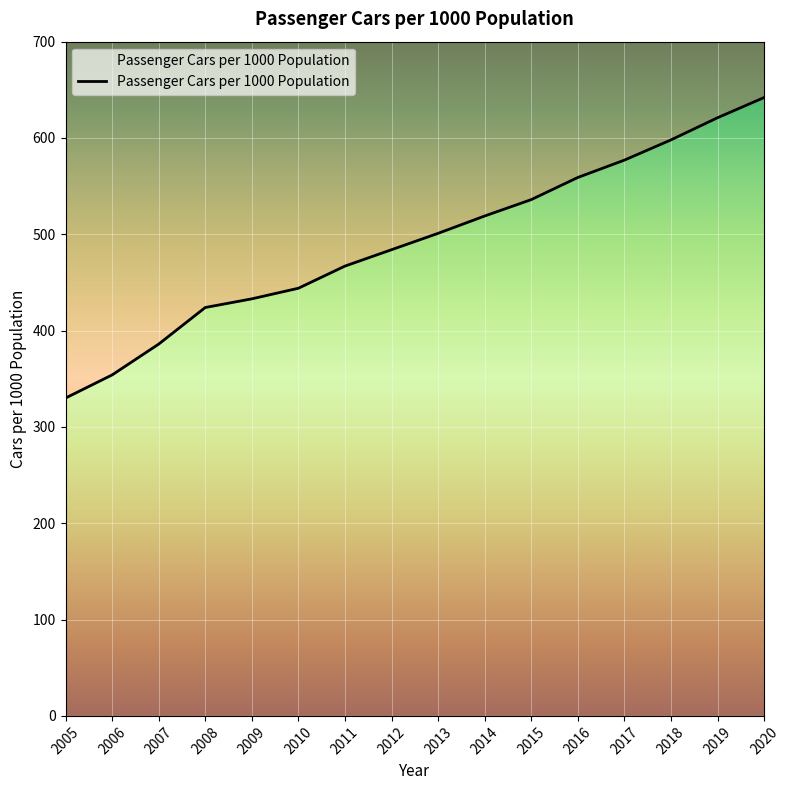

What is the sum of the values at 2011 and 2006?

821